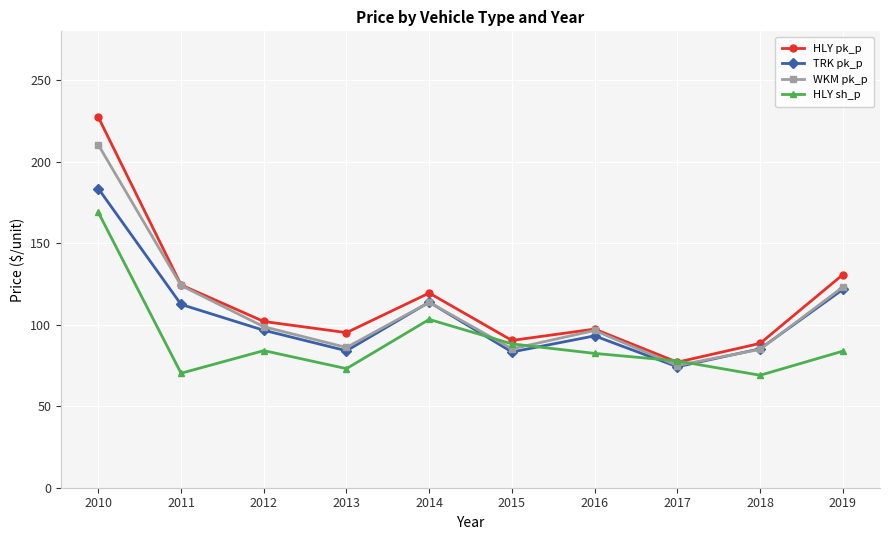

Which series has the widest spread of values?

HLY pk_p